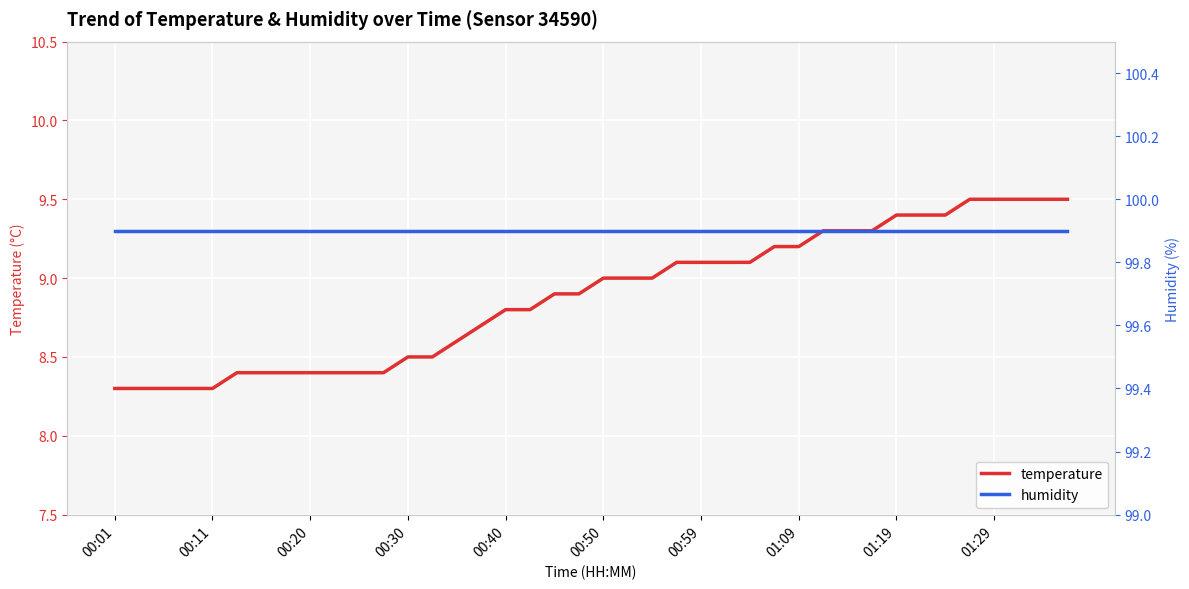

True or false: humidity and temperature cross at least once.

False